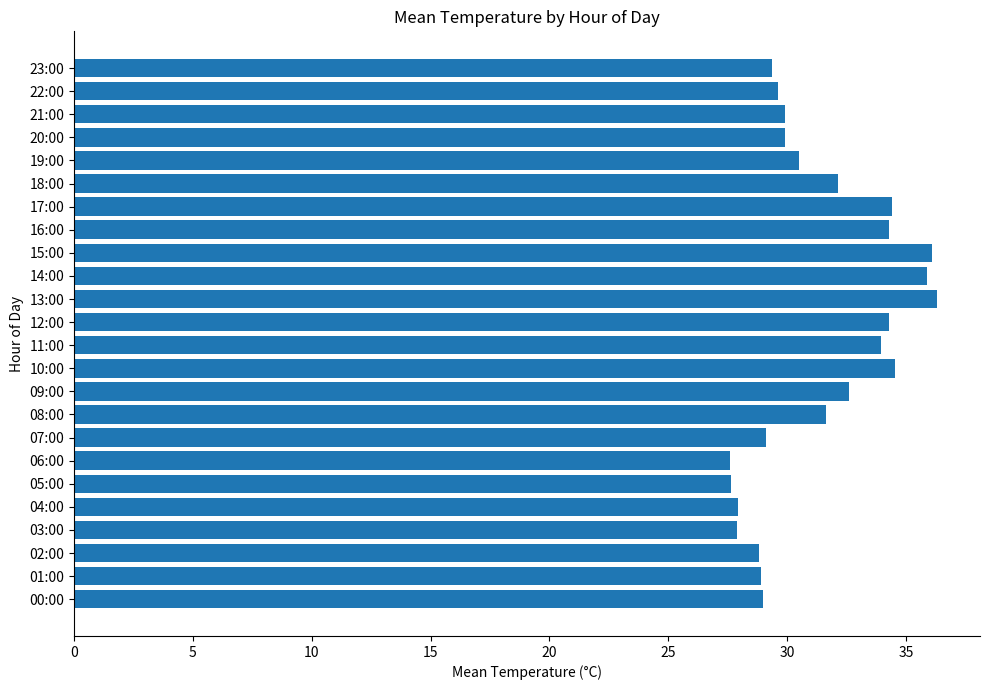

What is the sum of all values?

752.4